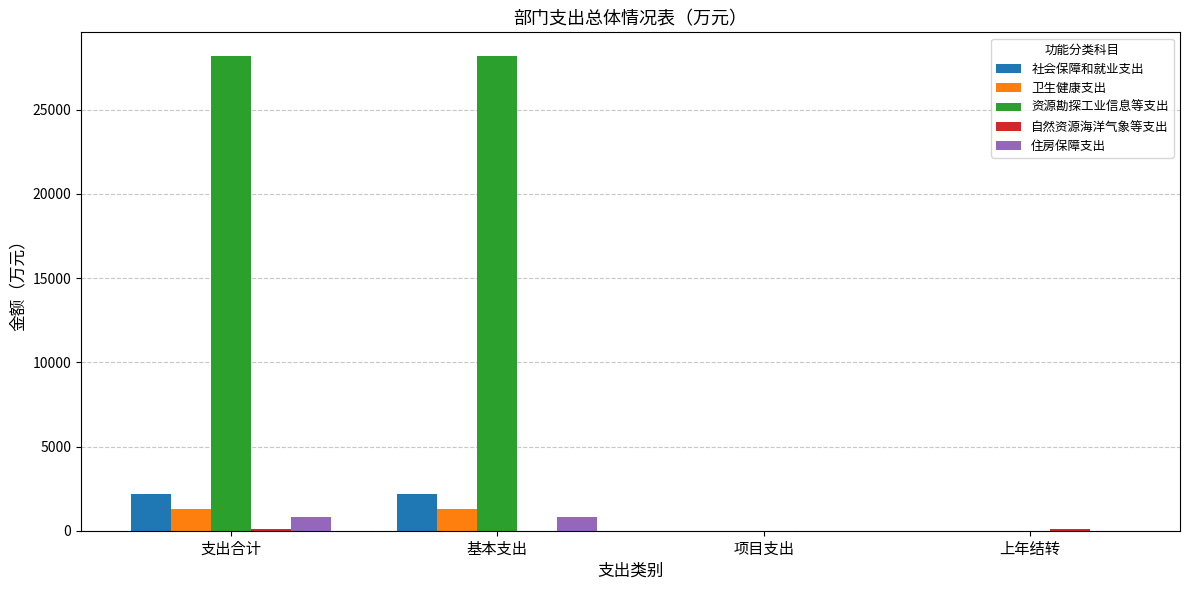

What is the highest value of the 住房保障支出 series?

826.2